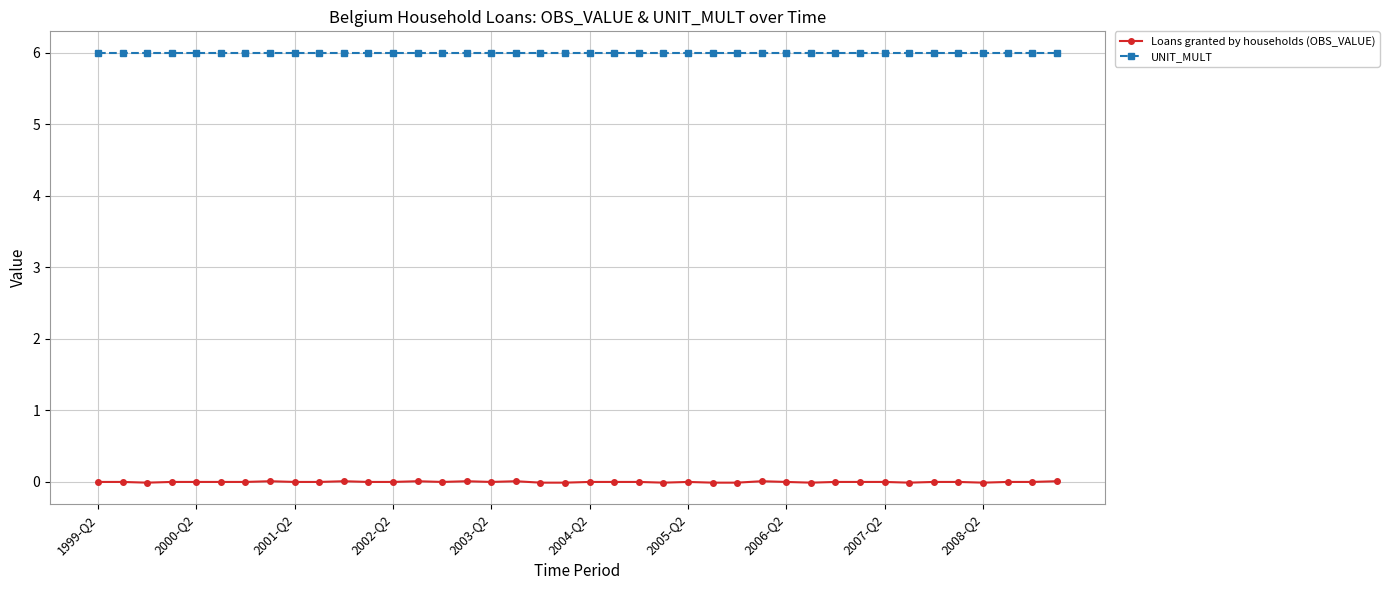

What is the sum of all UNIT_MULT values?

240.0